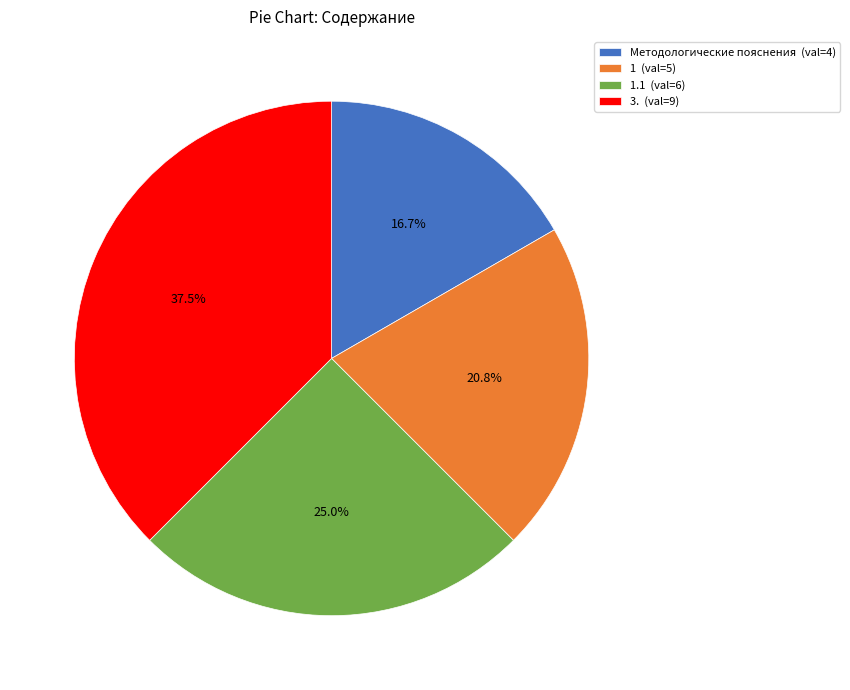

Does 1 (val=5) represent more than half of the total?

No